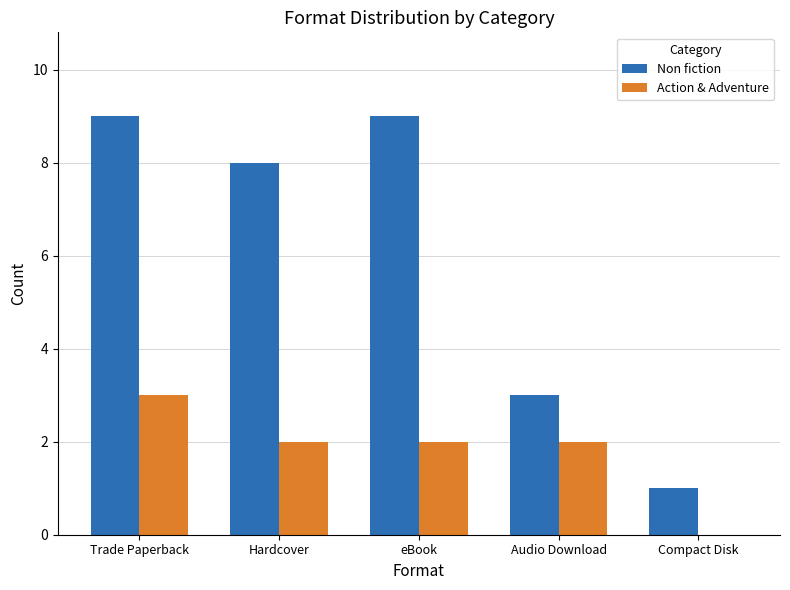

Which series has the largest range (max minus min)?

Non fiction